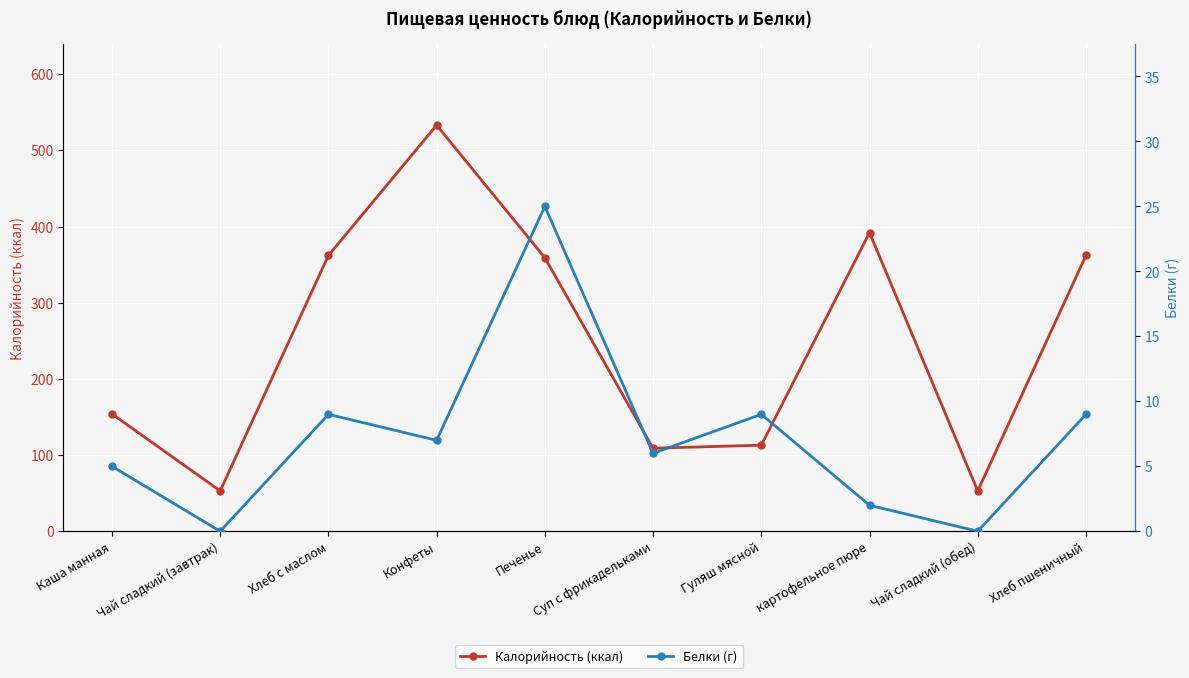

Reading left to right, list all the values displayed in this chart.

Калорийность (ккал): Каша манная=154	Чай сладкий (завтрак)=53	Хлеб с маслом=362	Конфеты=533	Печенье=359	Суп с фрикадельками=109	Гуляш мясной=113	картофельное пюре=392	Чай сладкий (обед)=53	Хлеб пшеничный=362
Белки (г): Каша манная=5	Чай сладкий (завтрак)=0	Хлеб с маслом=9	Конфеты=7	Печенье=25	Суп с фрикадельками=6	Гуляш мясной=9	картофельное пюре=2	Чай сладкий (обед)=0	Хлеб пшеничный=9